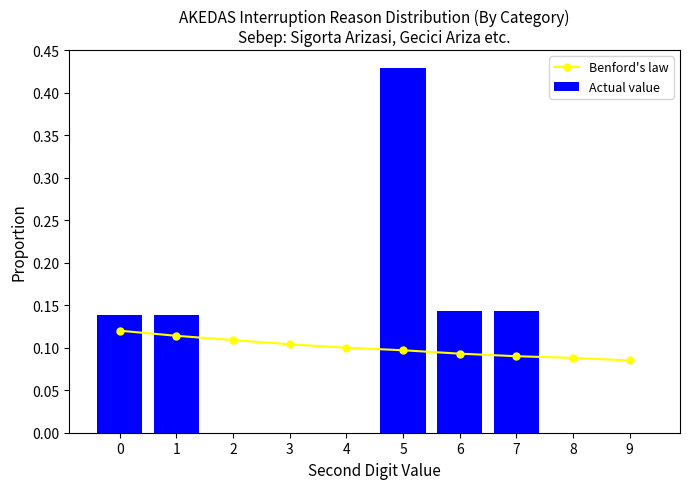

The value of Actual value at 1 is 0.2. True or false?

False